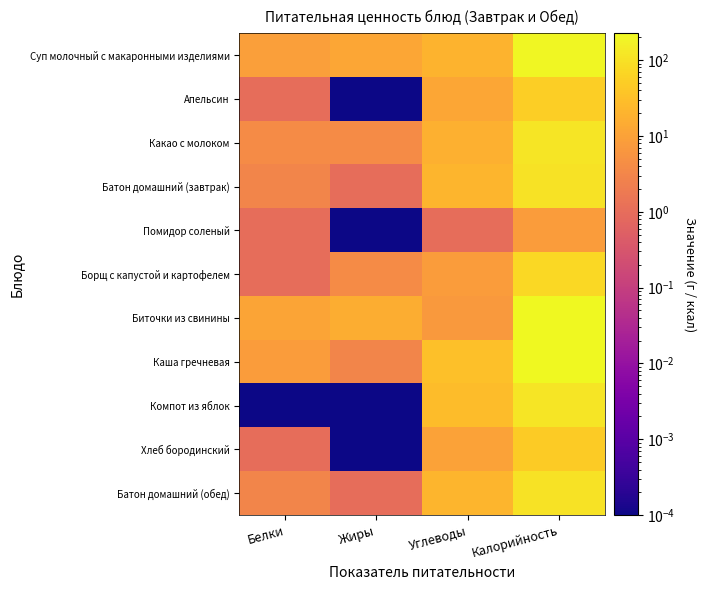

How many categories are shown in the chart?

4